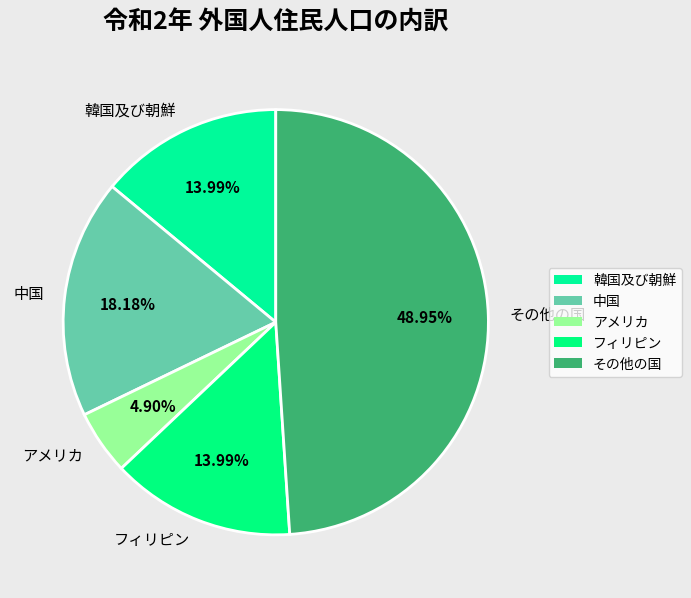

Which slice is the largest?

その他の国